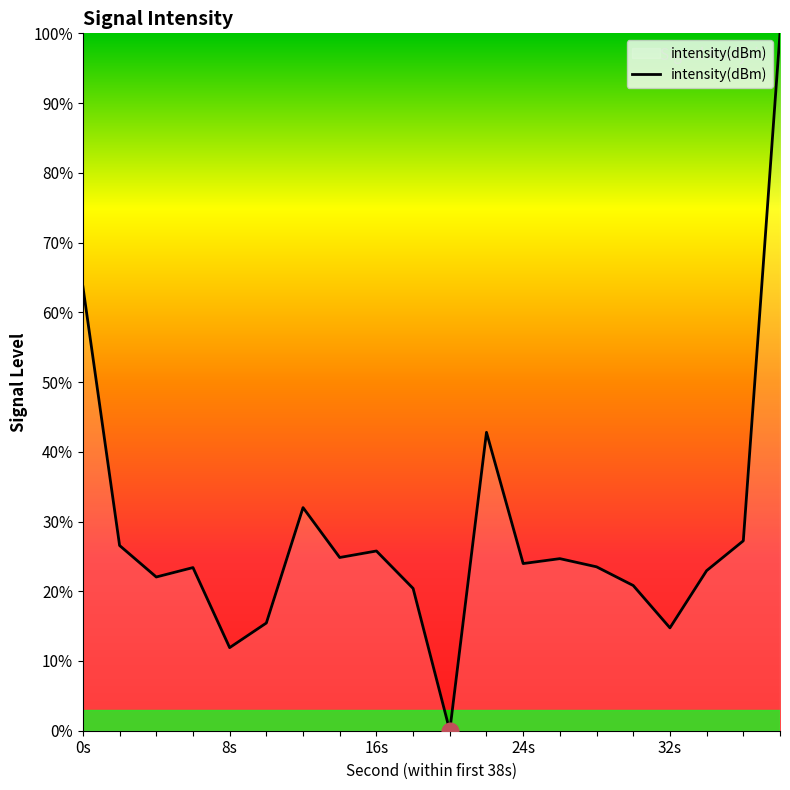

What is the maximum value shown in the chart?

100.0